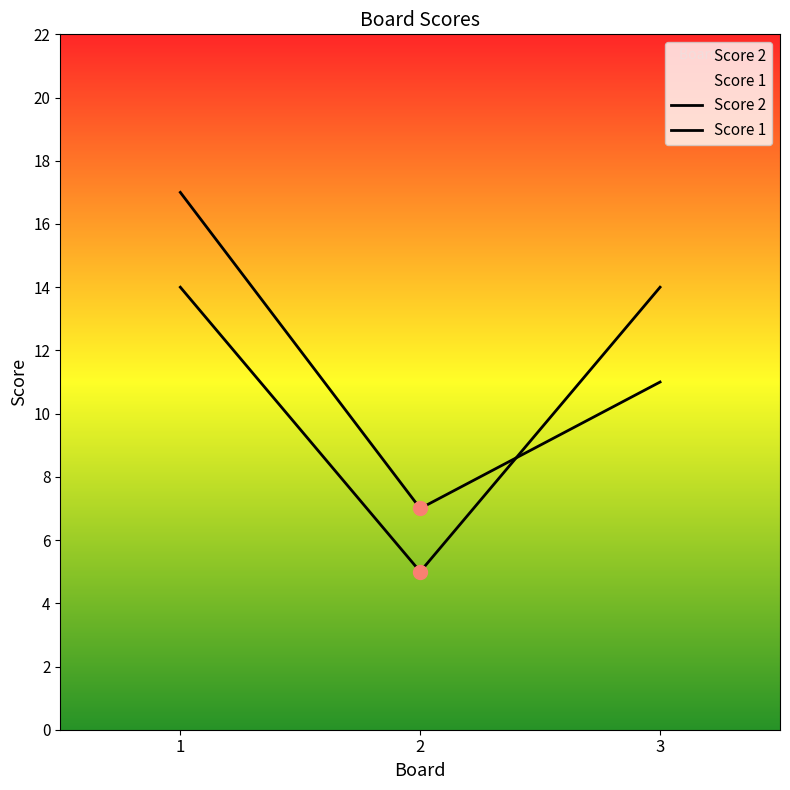

What is the total value across all series at 2?

12